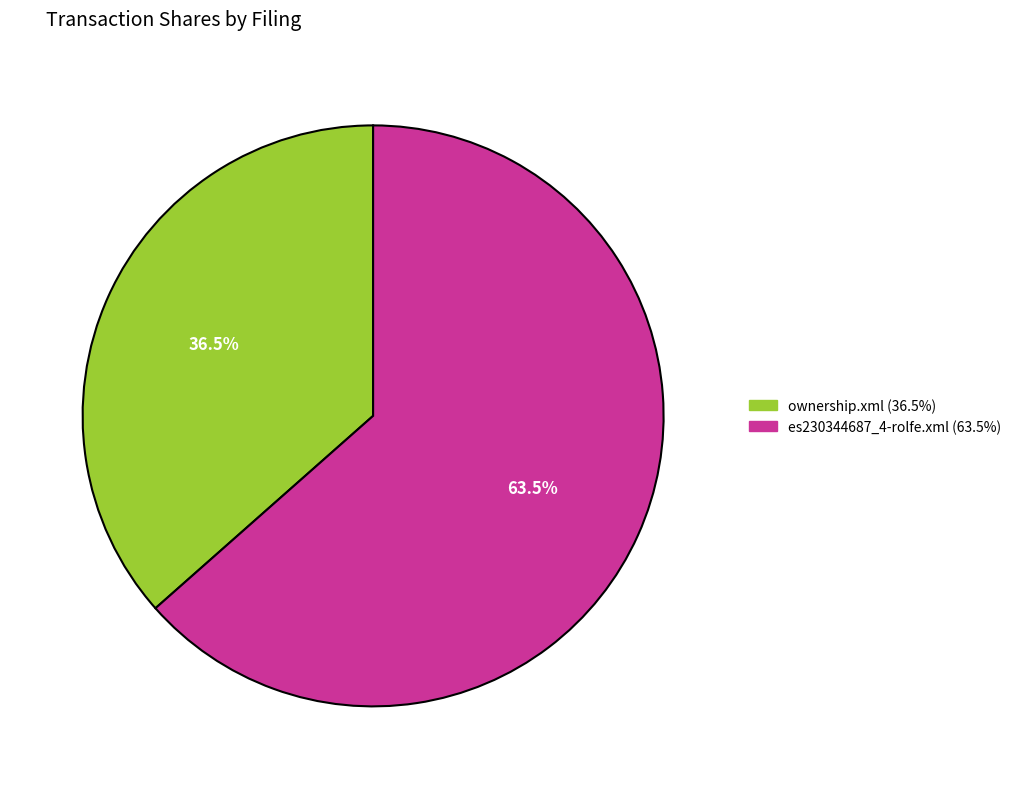

To the nearest percent, what is the combined percentage of ownership.xml and es230344687_4-rolfe.xml?

100%